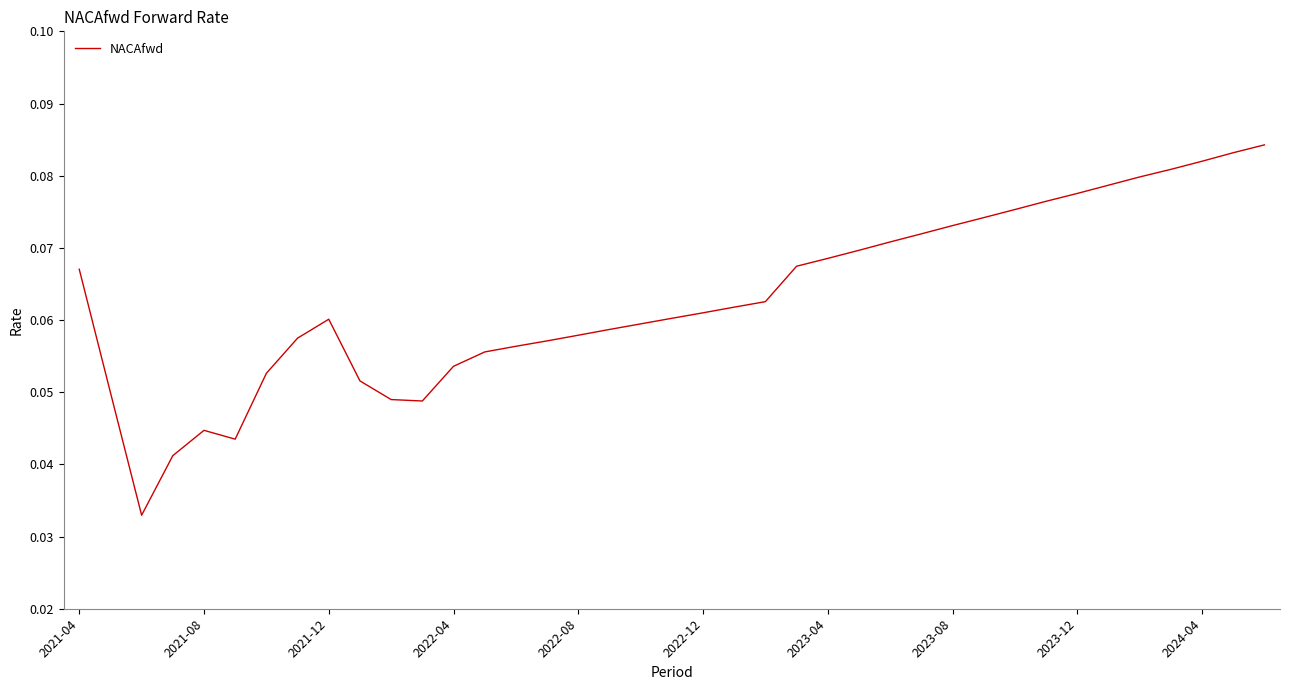

True or false: the data has more than 1 interior local peaks.

True